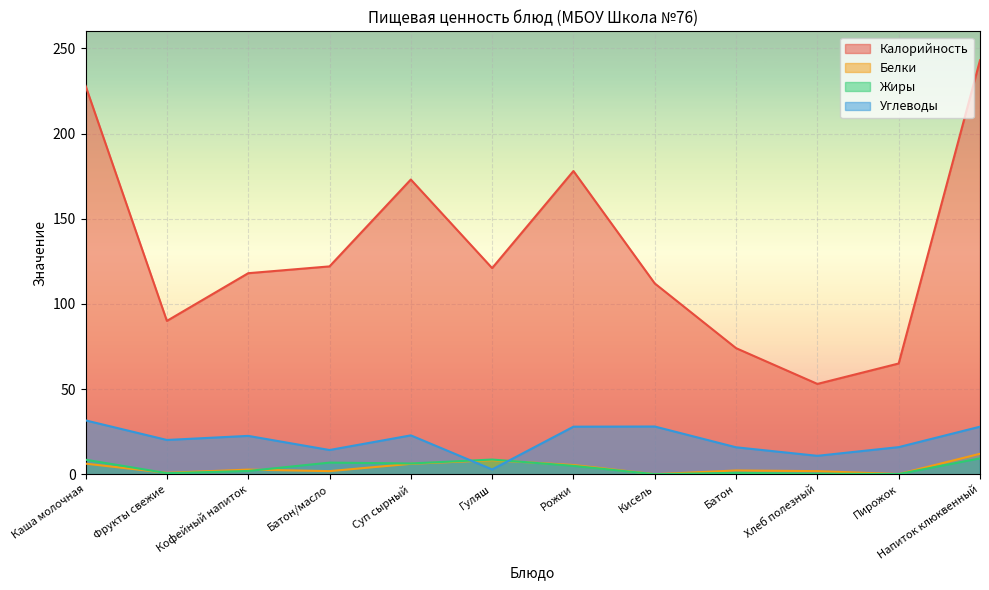

True or false: Жиры and Калорийность cross at least once.

False